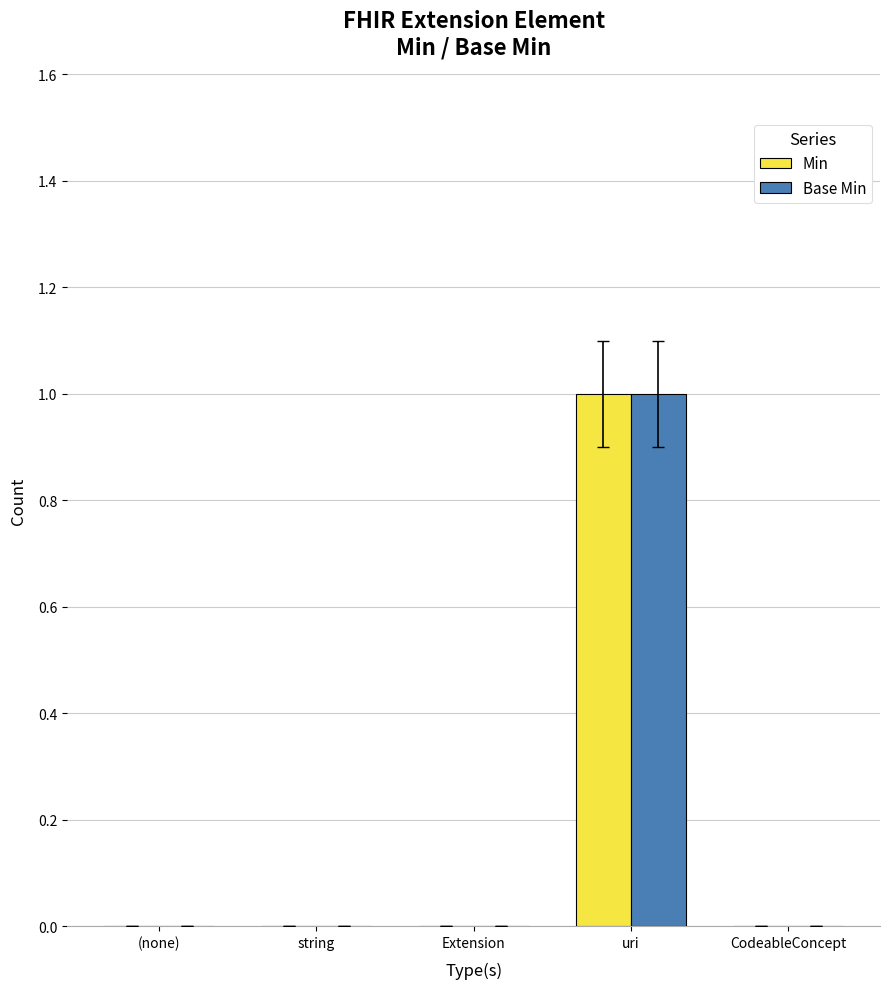

At which category does the chart reach its peak across all series?

uri